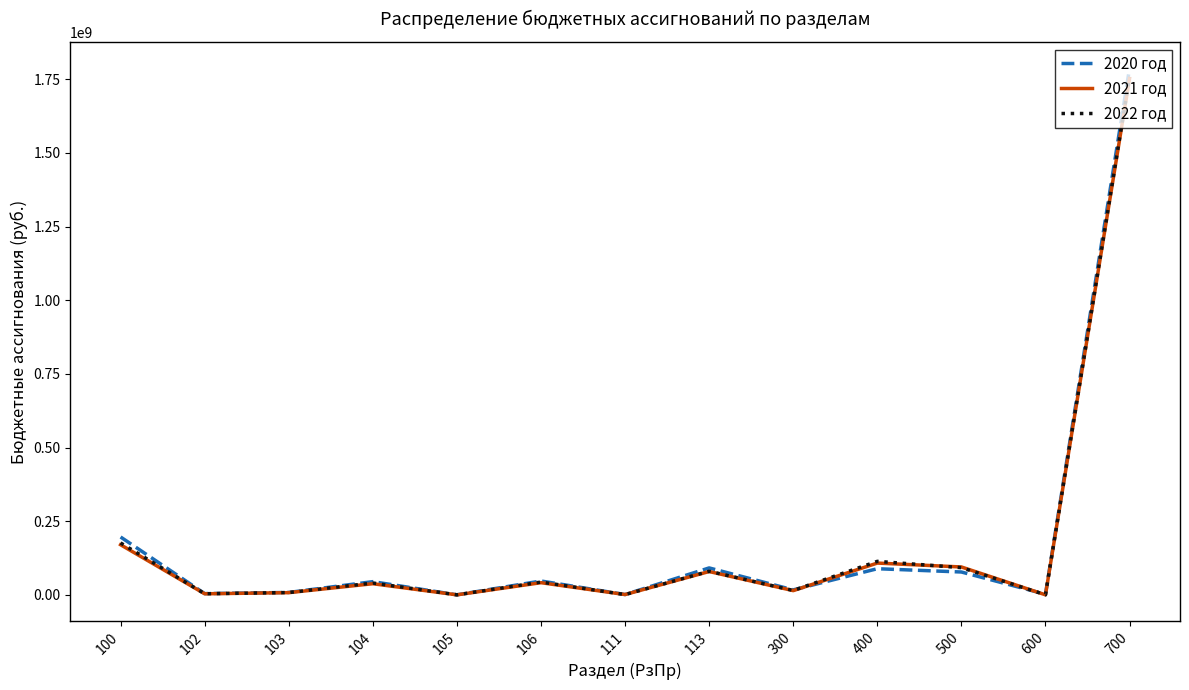

Is the value of 2021 год at 700 greater than the value of 2020 год at 300?

Yes